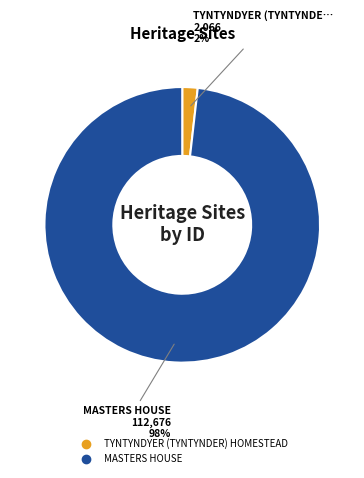

To the nearest percent, what percentage of the pie is TYNTYNDYER (TYNTYNDER) HOMESTEAD?

2%